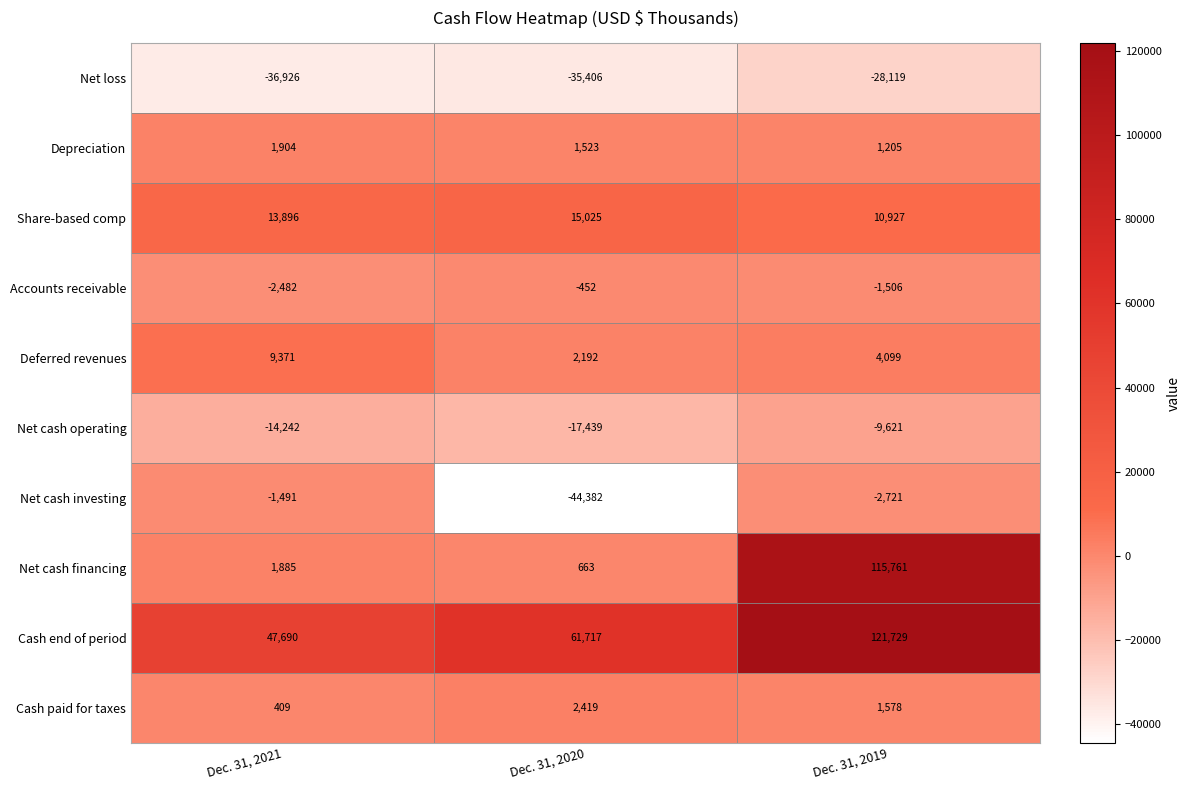

What is the greatest value displayed?

121729